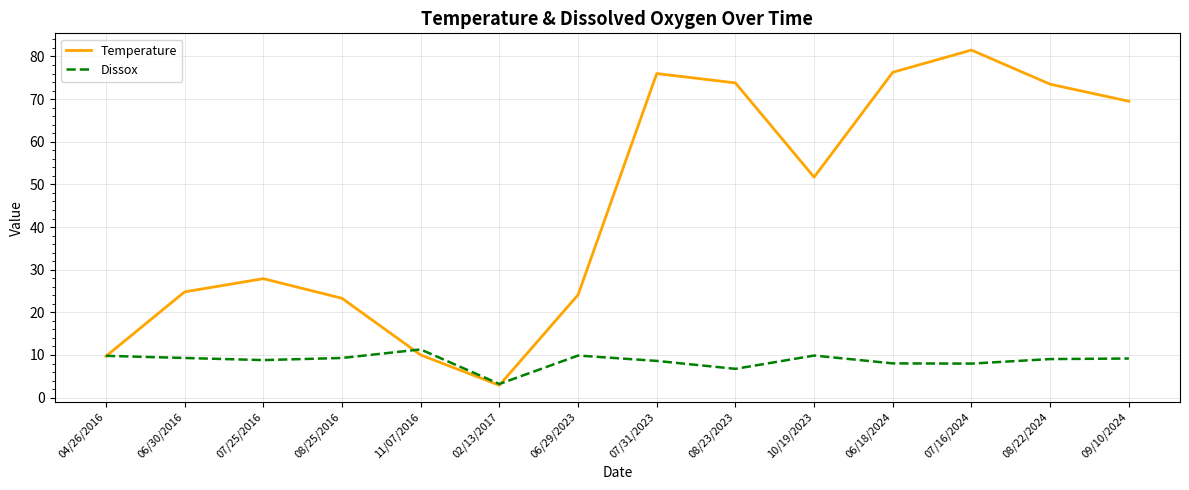

How many interior local valleys does the Temperature series have?

2